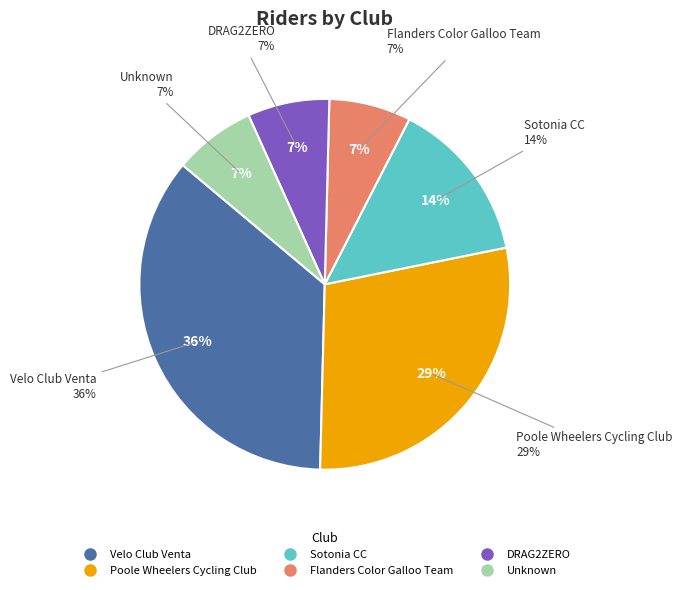

How much of the chart is everything except Poole Wheelers Cycling Club?

71.4%